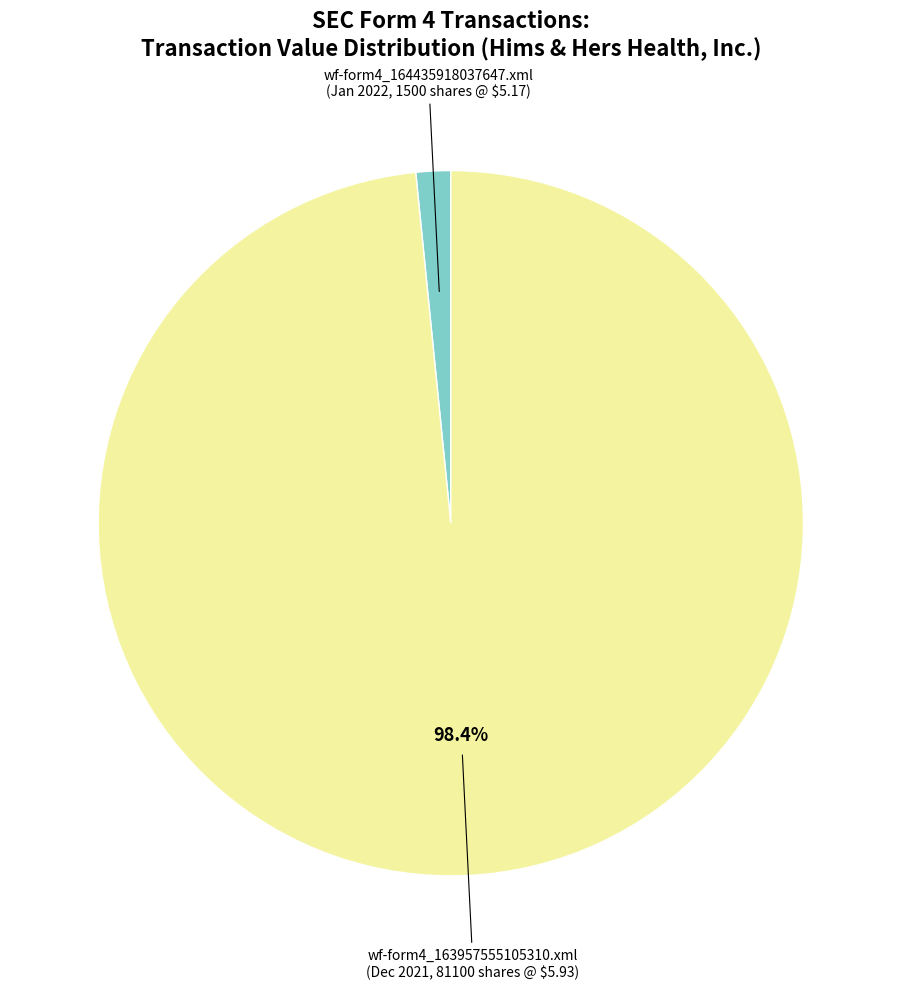

What portion of the pie excludes wf-form4_163957555105310.xml?

1.6%